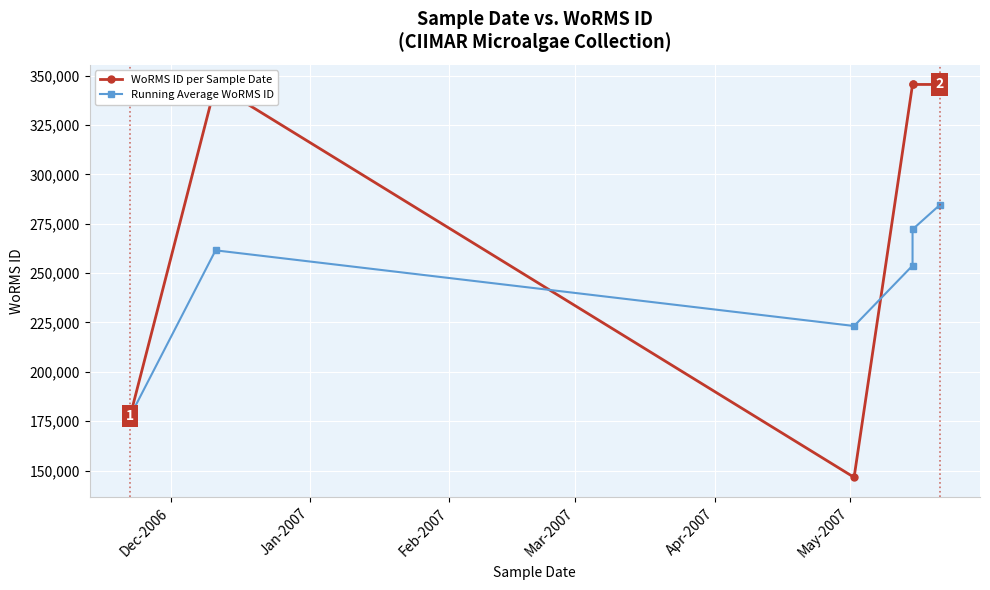

Which series has the largest total across all categories?

WoRMS ID per Sample Date